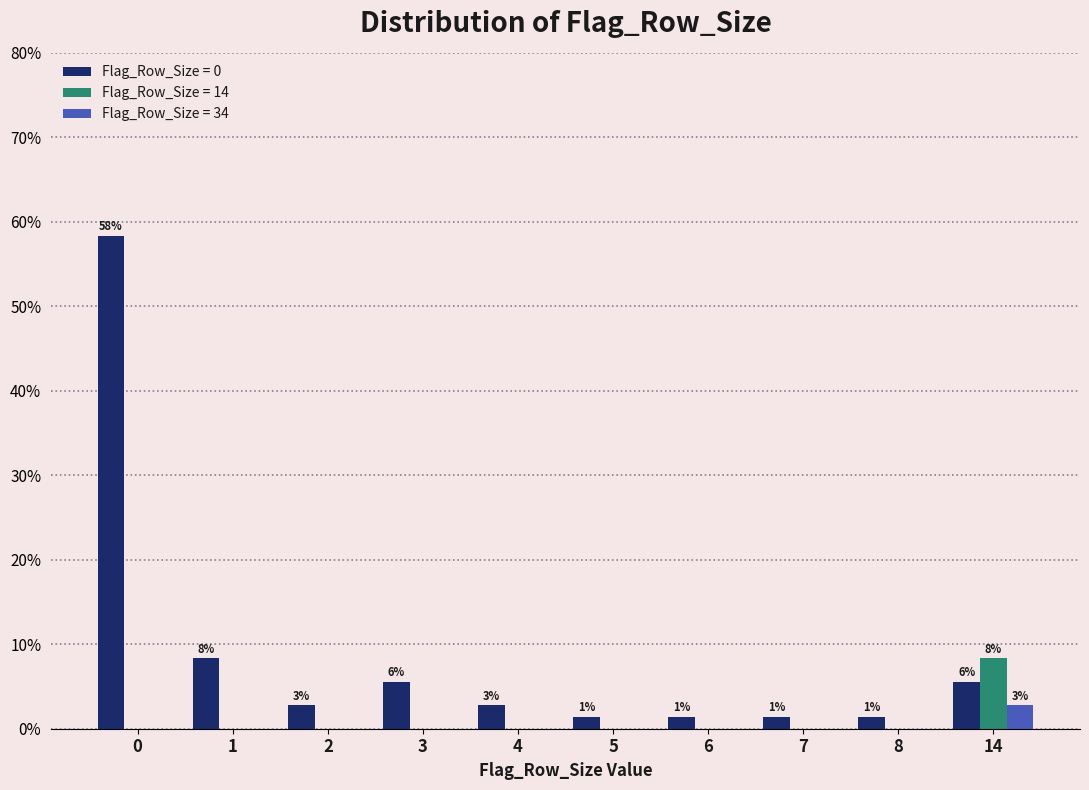

Reading right to left, extract all data points from this chart.

Flag_Row_Size = 0: 5.6	1.4	1.4	1.4	1.4	2.8	5.6	2.8	8.3	58.3
Flag_Row_Size = 14: 8.3	0.0	0.0	0.0	0.0	0.0	0.0	0.0	0.0	0.0
Flag_Row_Size = 34: 2.8	0.0	0.0	0.0	0.0	0.0	0.0	0.0	0.0	0.0